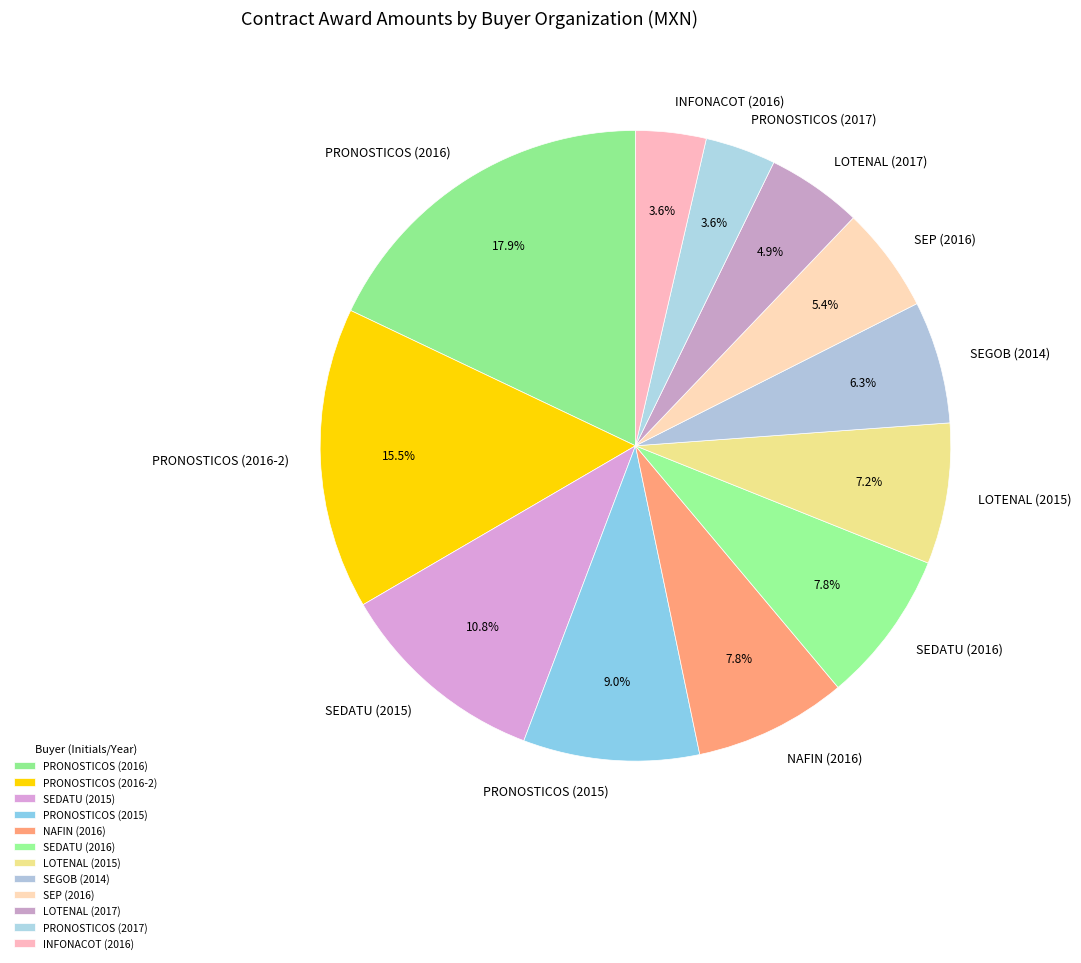

How much of the chart is everything except NAFIN (2016)?

92.2%